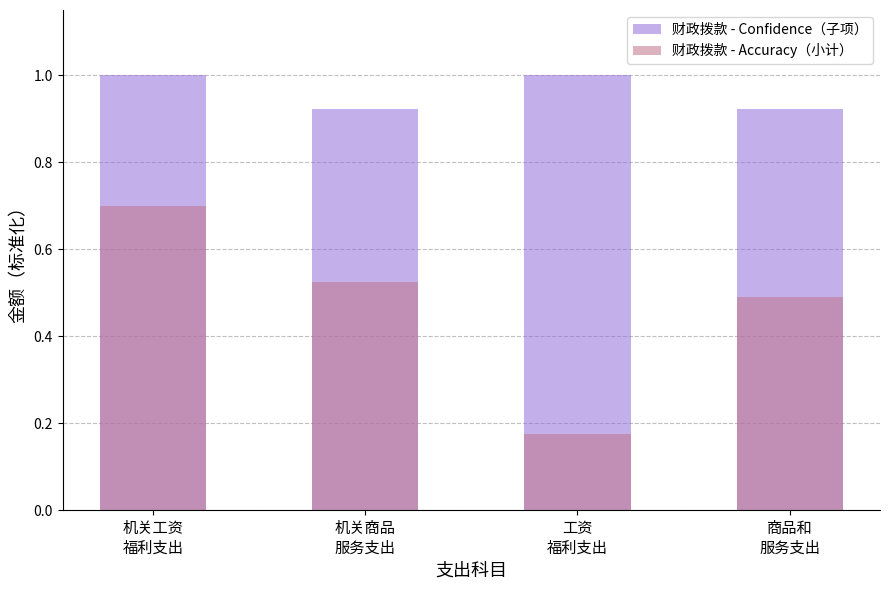

List the labels in order of Accuracy value, largest first.

机关工资
福利支出, 工资
福利支出, 机关商品
服务支出, 商品和
服务支出